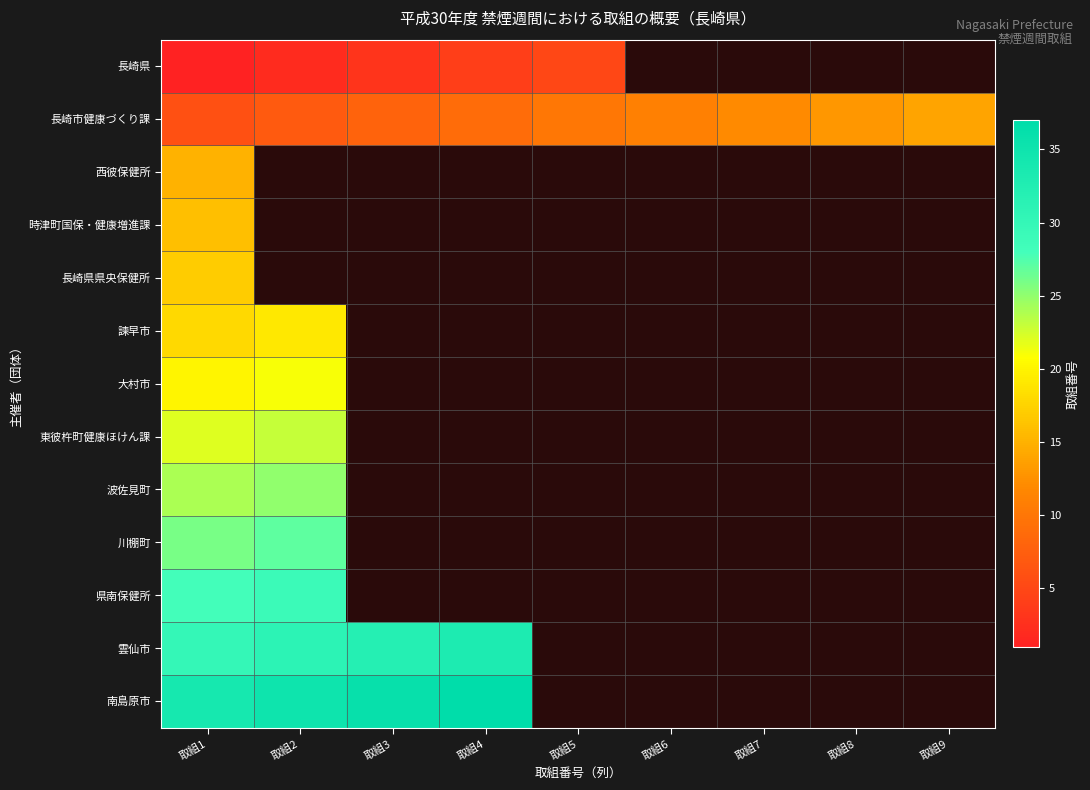

At how many categories does at least one series exceed 28?

4